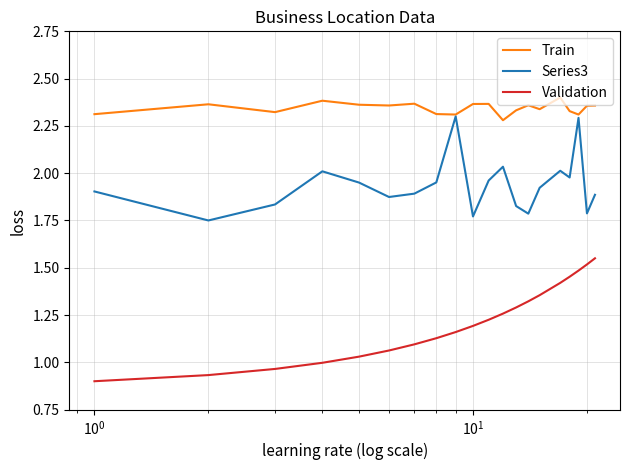

Rank the series by their maximum value, from highest to lowest.

Train, Series3, Validation